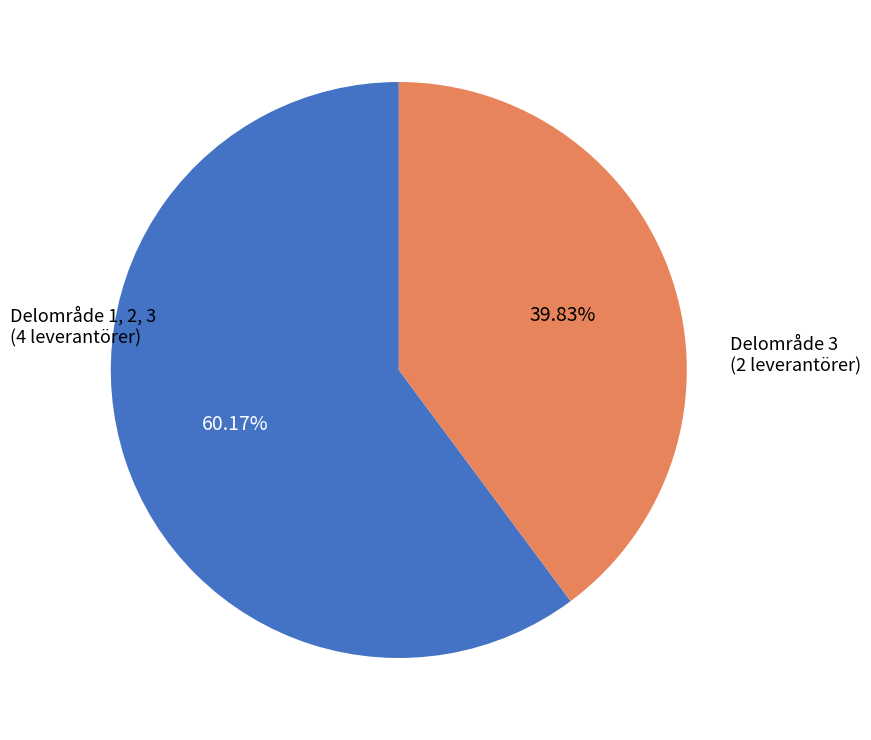

Is there any slice that represents more than half of the pie?

Yes